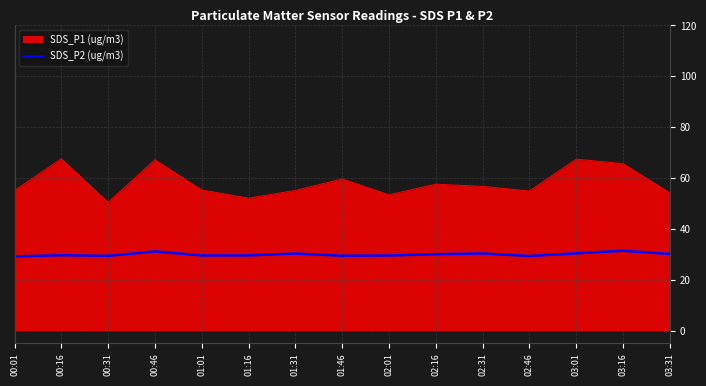

Which series has the largest range (max minus min)?

SDS_P1 (ug/m3)